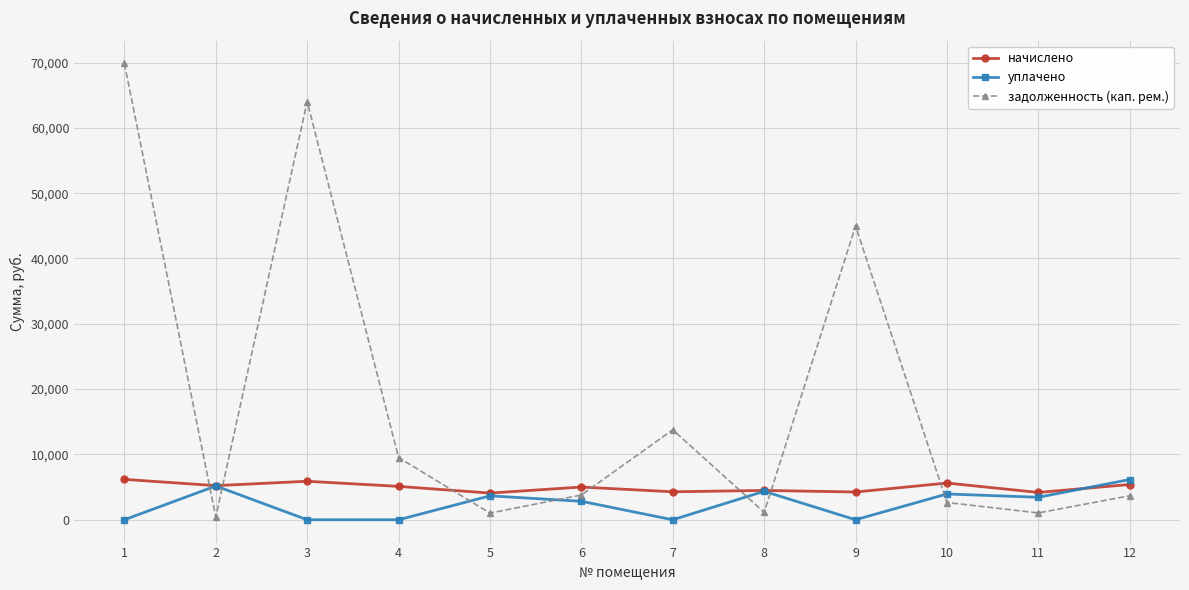

After their last crossing, which series has the higher values: уплачено or задолженность (кап. рем.)?

уплачено